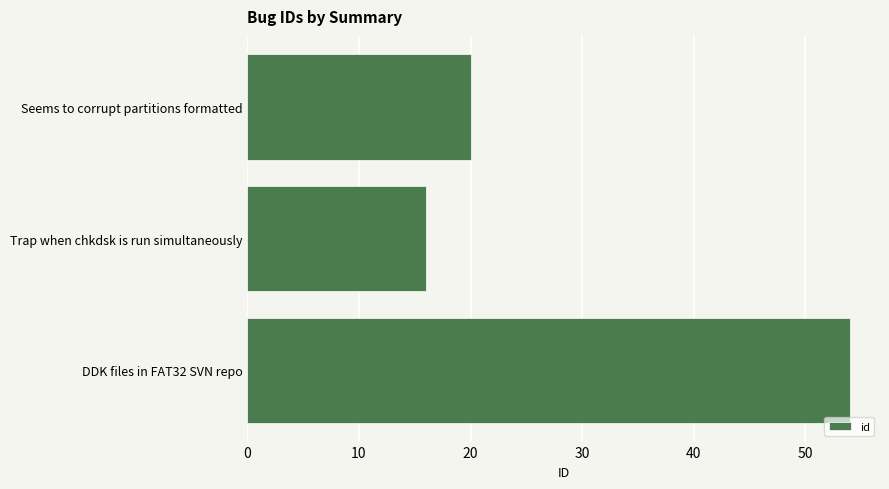

How many bars are there in total?

3